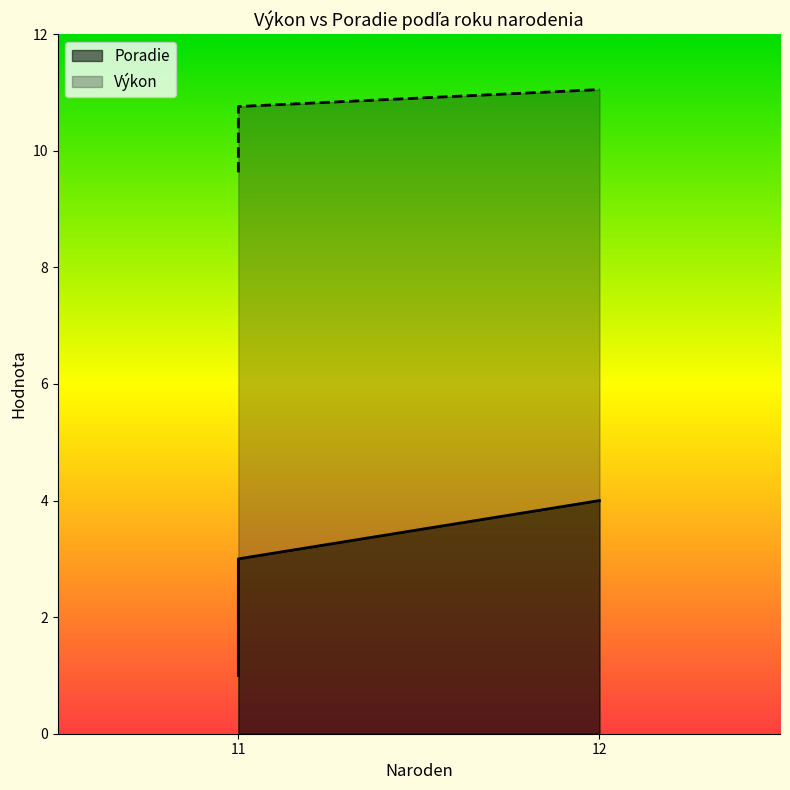

What is the highest value of the Poradie series?

4.0